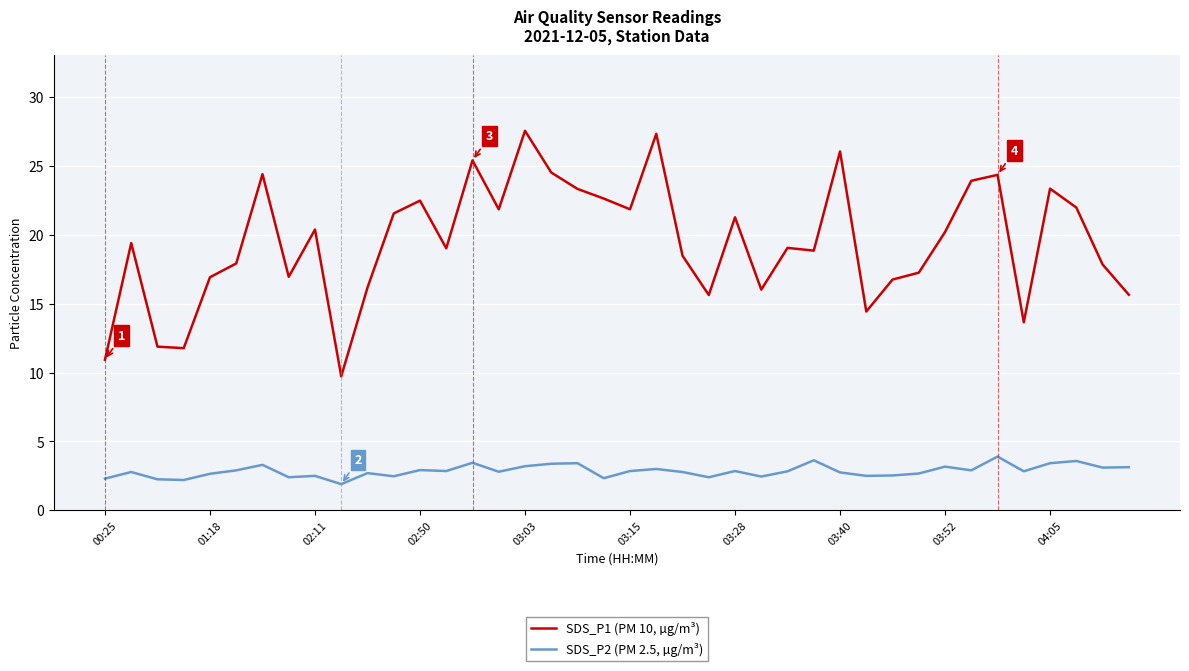

Which series has the widest spread of values?

SDS_P1 (PM 10, µg/m³)